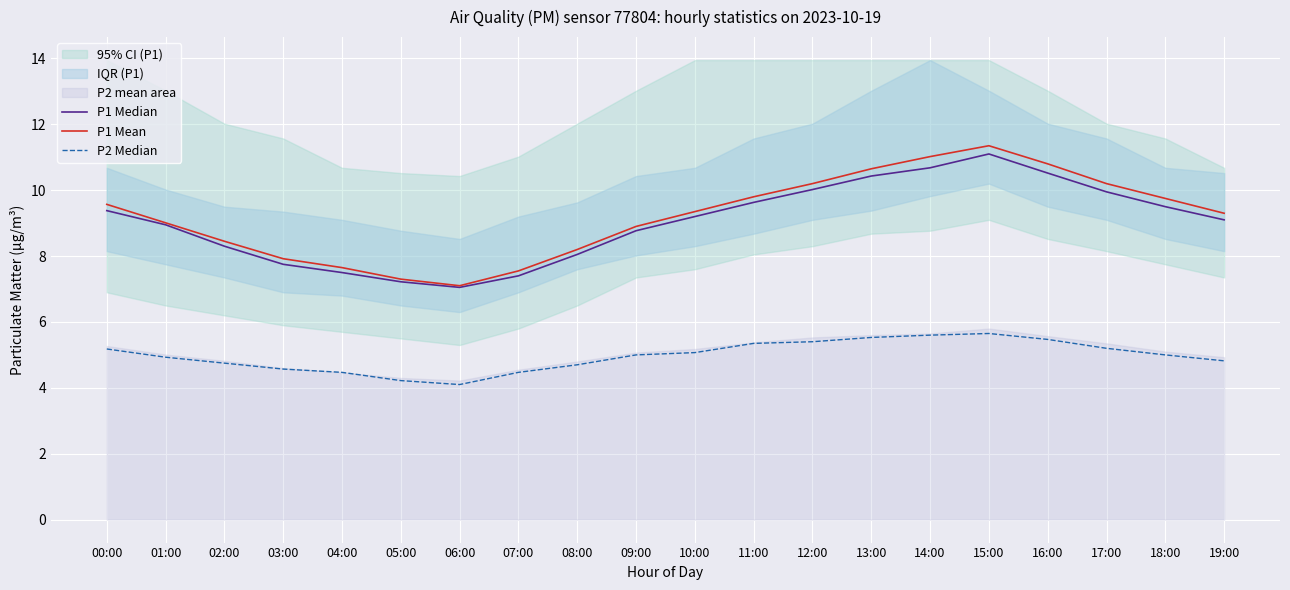

True or false: P1 Median and P2 Median cross at least once.

False